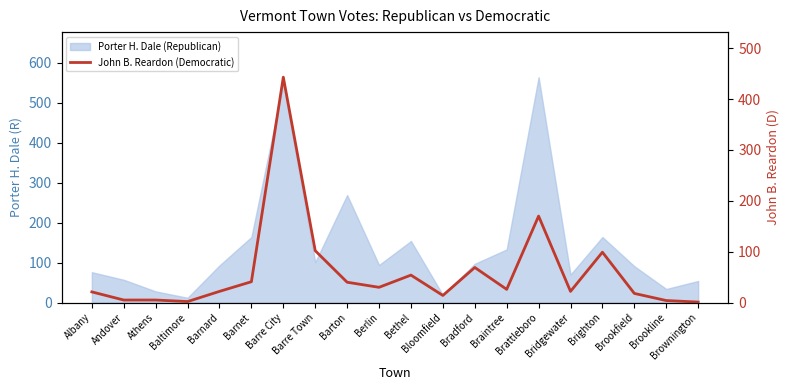

At which label does the data first exceed 26?

Barnet